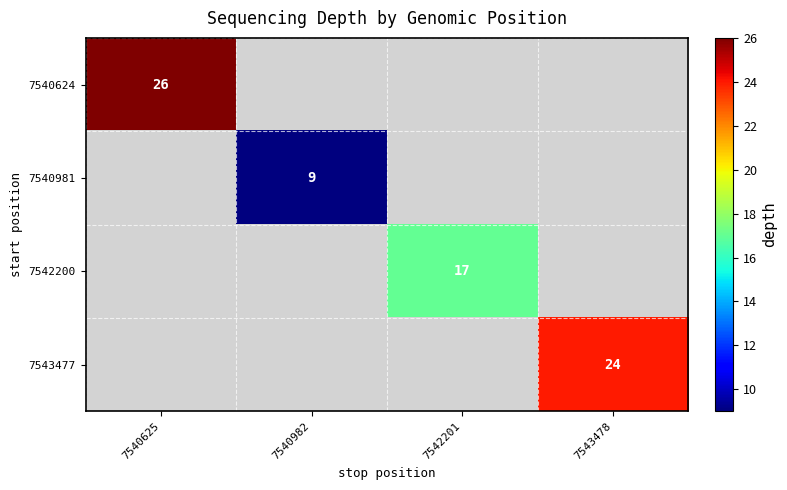

The value of 7540981 at 7540982 is 9.0. True or false?

True